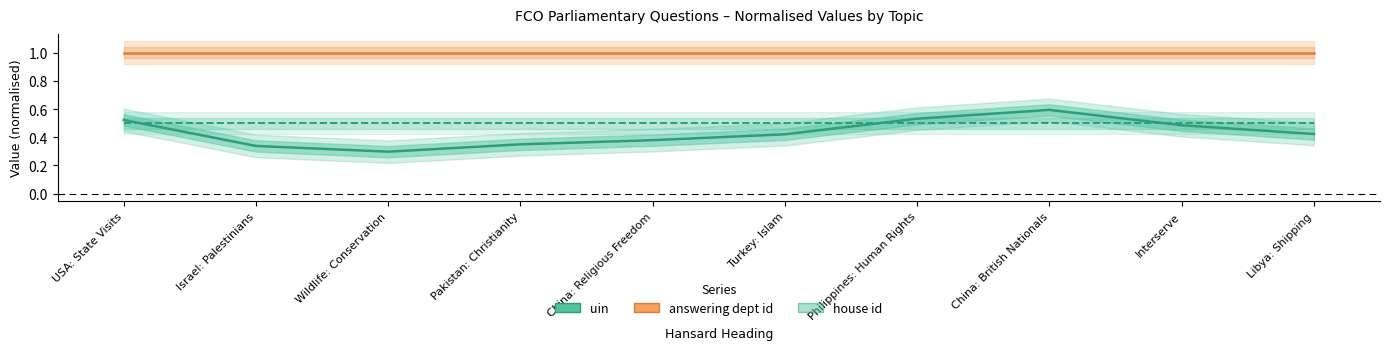

Where is uin nearest to the value 0?

Wildlife: Conservation